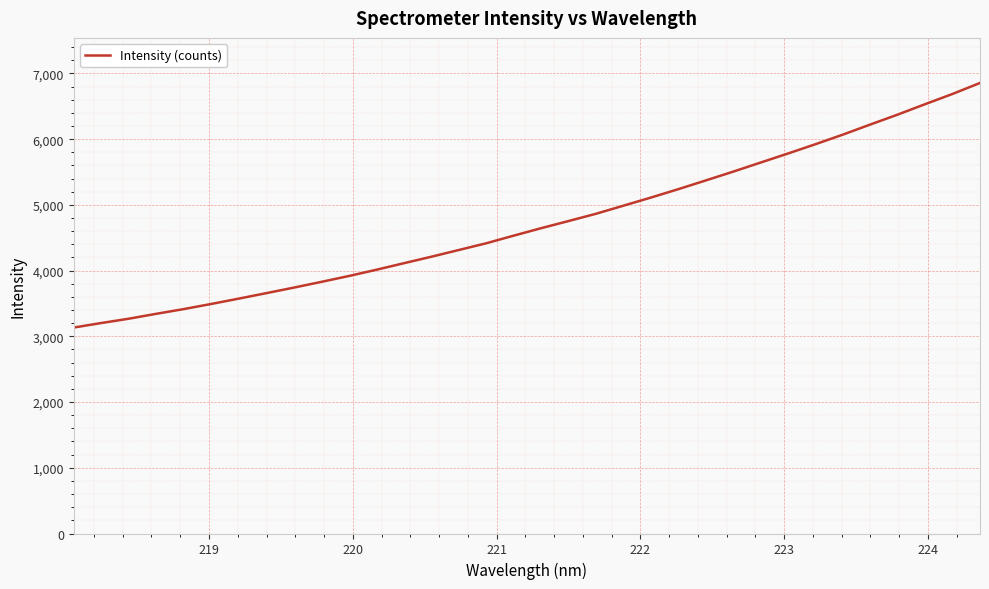

How many categories are shown in the chart?

34